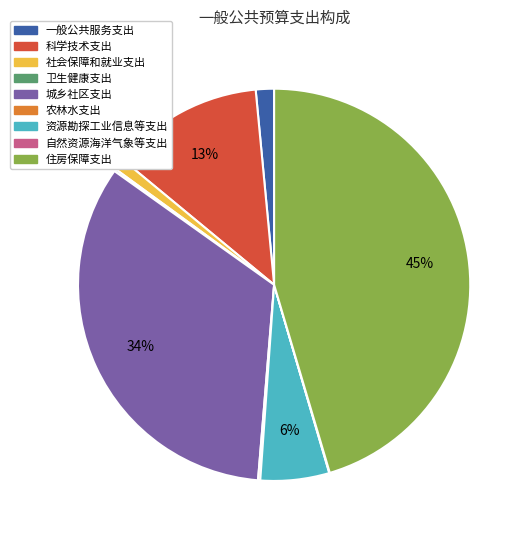

Which slice is the largest?

住房保障支出